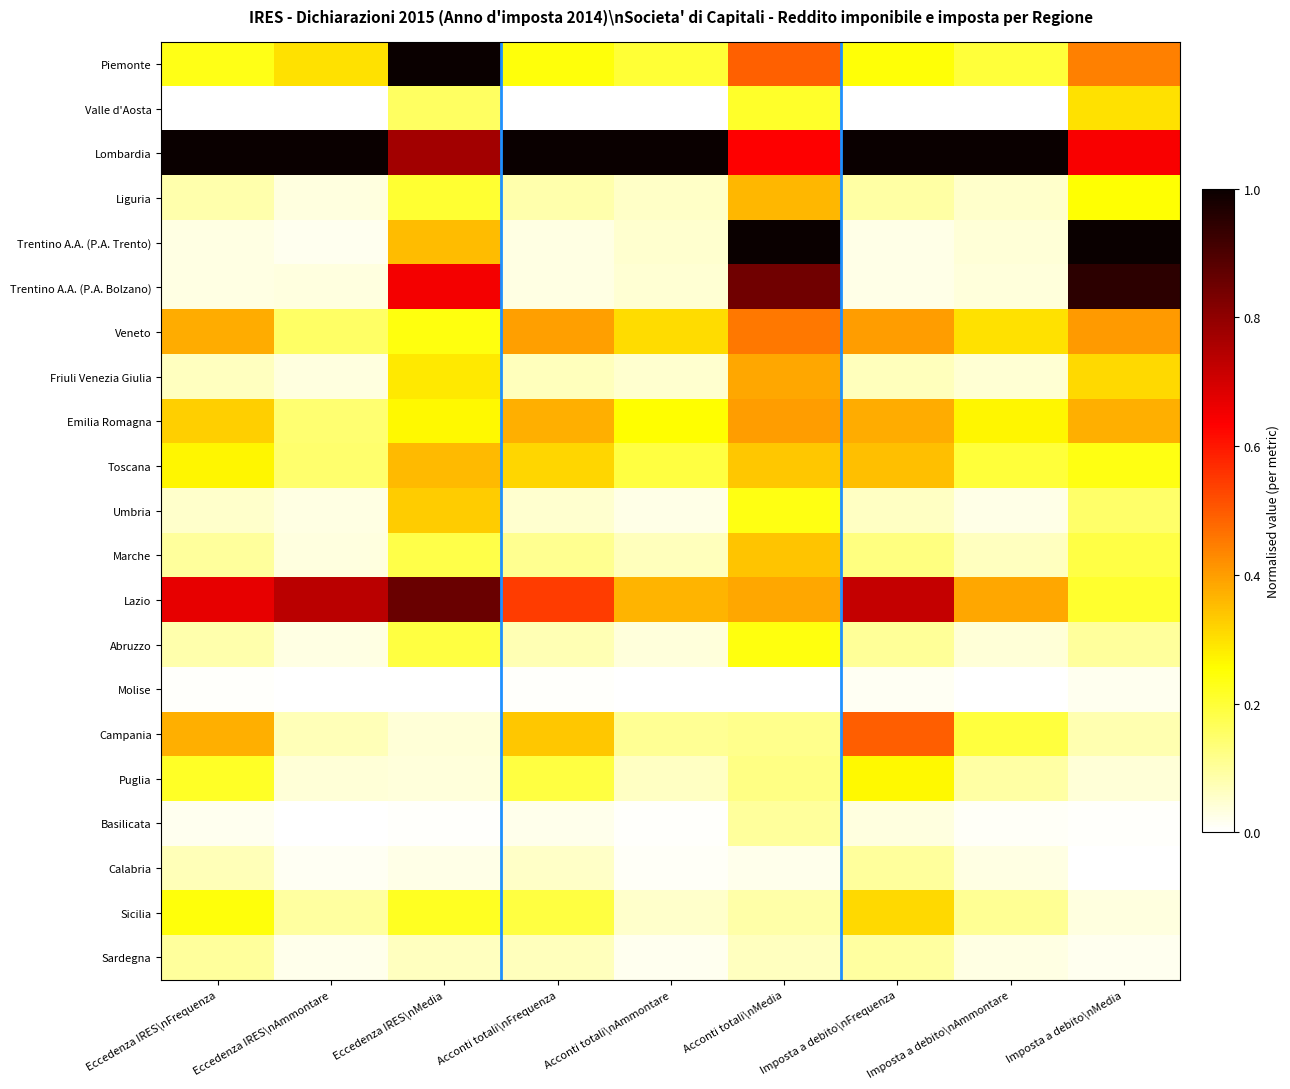

What is the greatest value displayed?

1.0